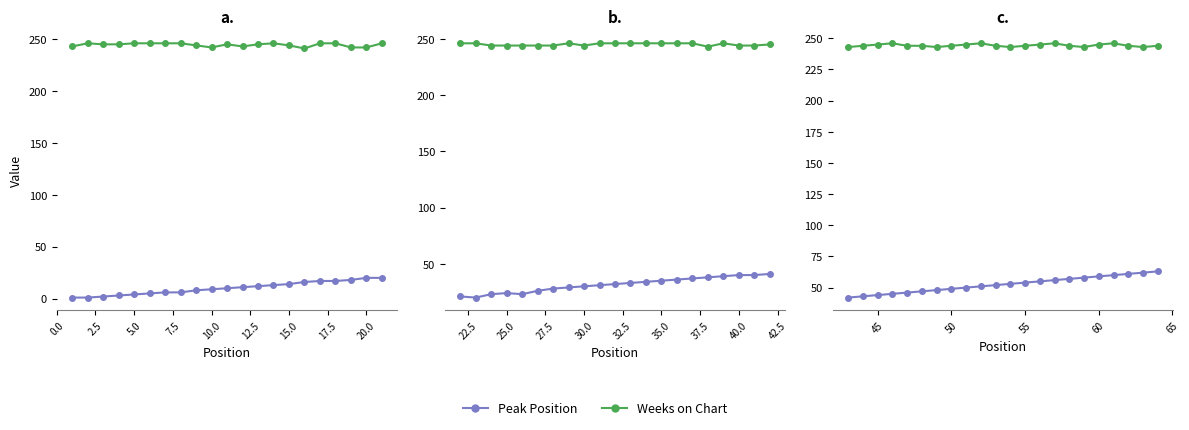

What is the difference between the maximum and second lowest values in the Peak Position series?

20